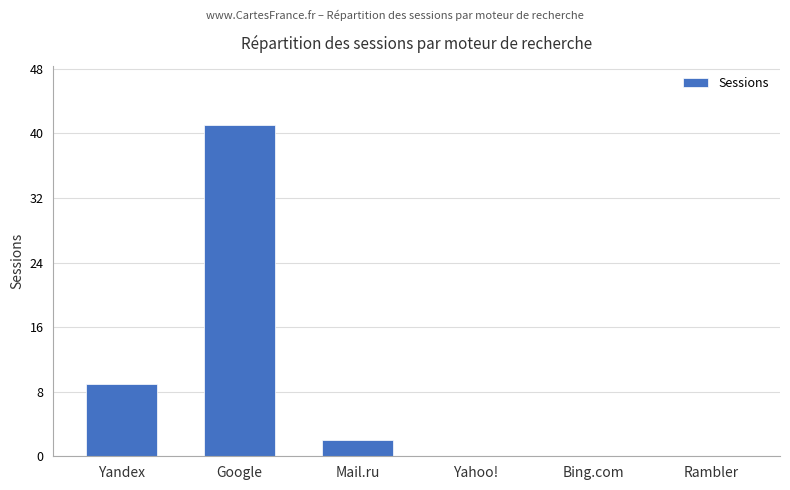

At which category does the chart reach its peak across all series?

Google